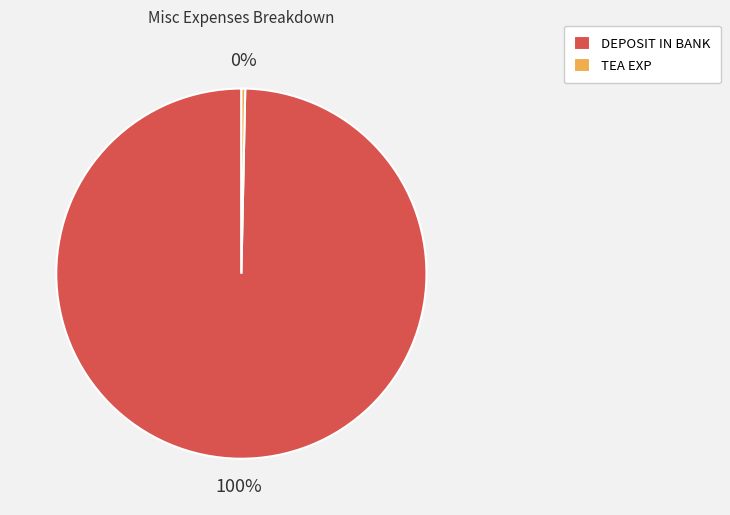

What is the majority slice?

DEPOSIT IN BANK